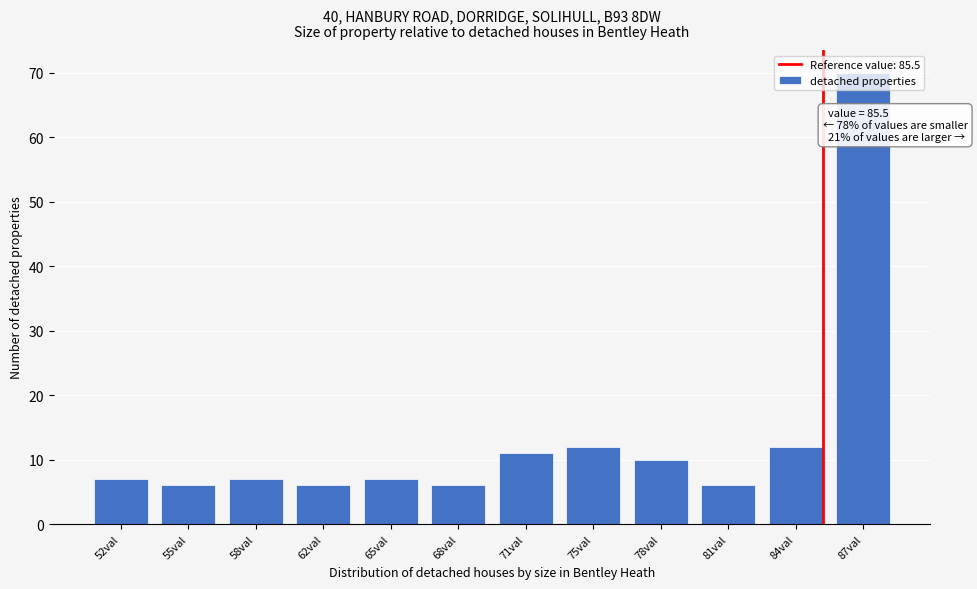

What is the average value?

13